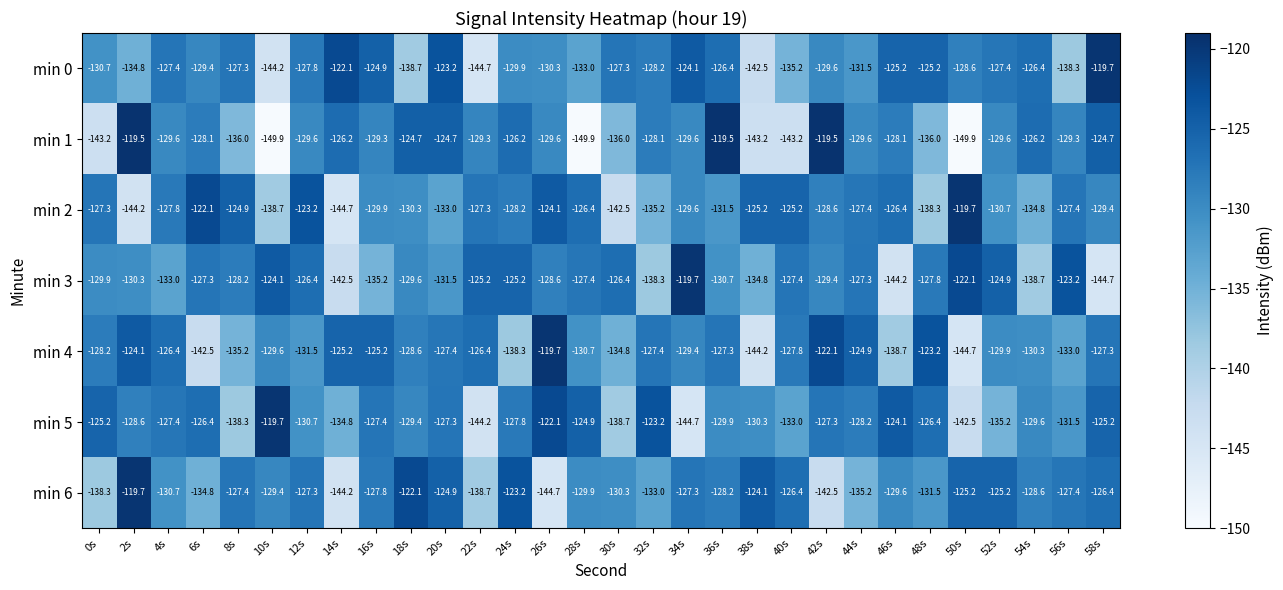

Which category has the highest value in the min 5 series?

10s